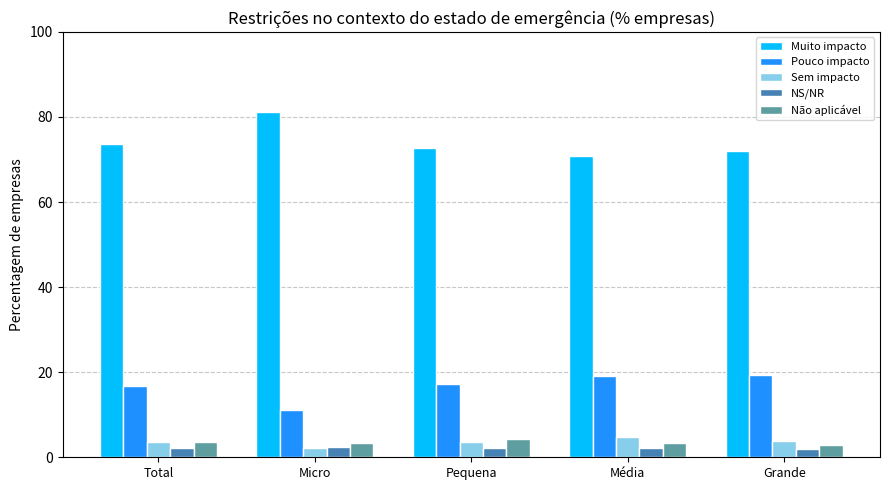

At which label does Não aplicável first exceed 3?

Total